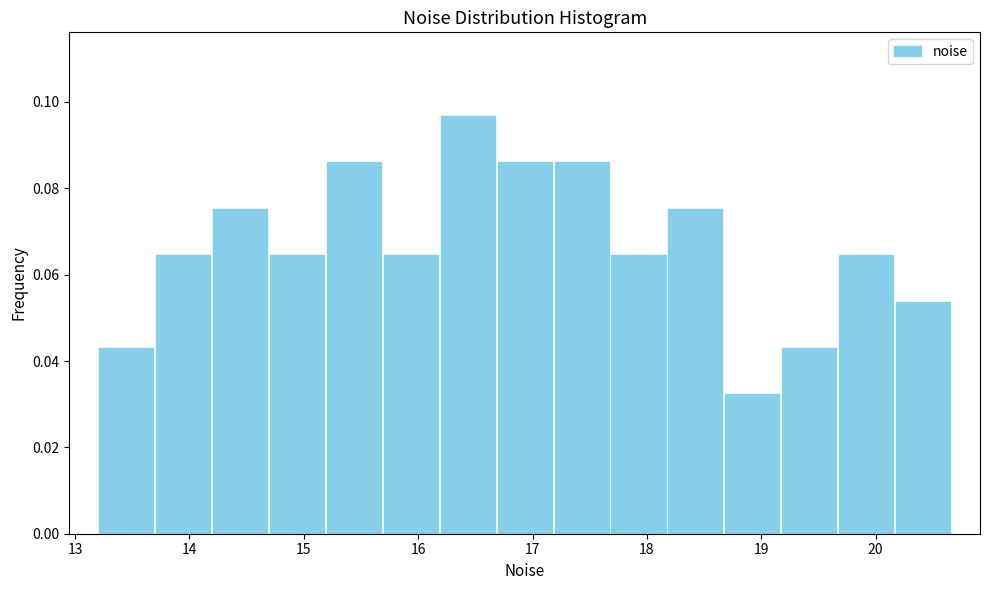

How tall is the bar that spans 18.7 to 19.2 on the x-axis? Neither the bar edges nor the heights are printed on the chart, so give them approximately, as read against the axes.

0.032